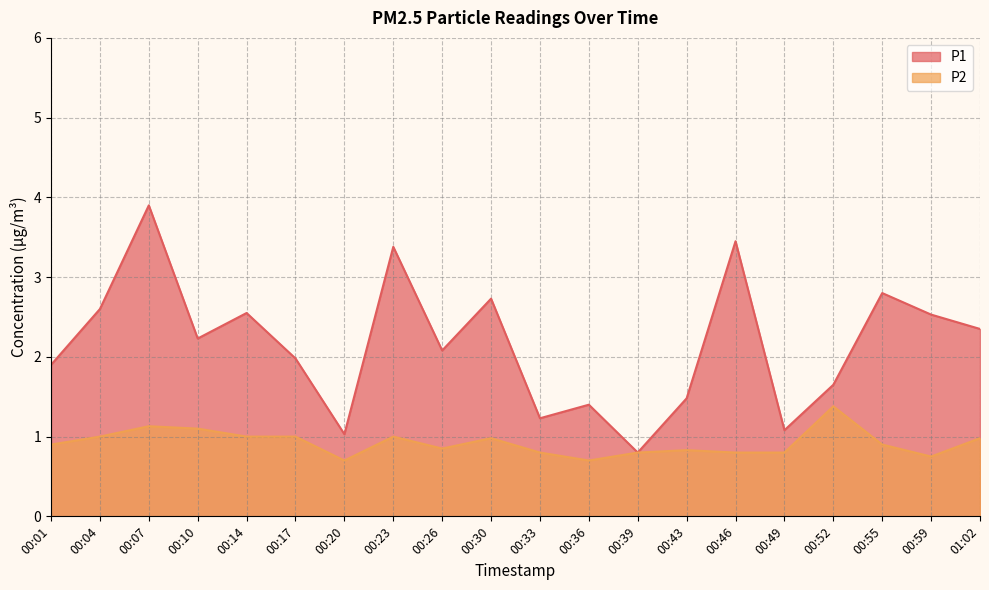

The P1 series shows 1.4 at 00:36. True or false?

True